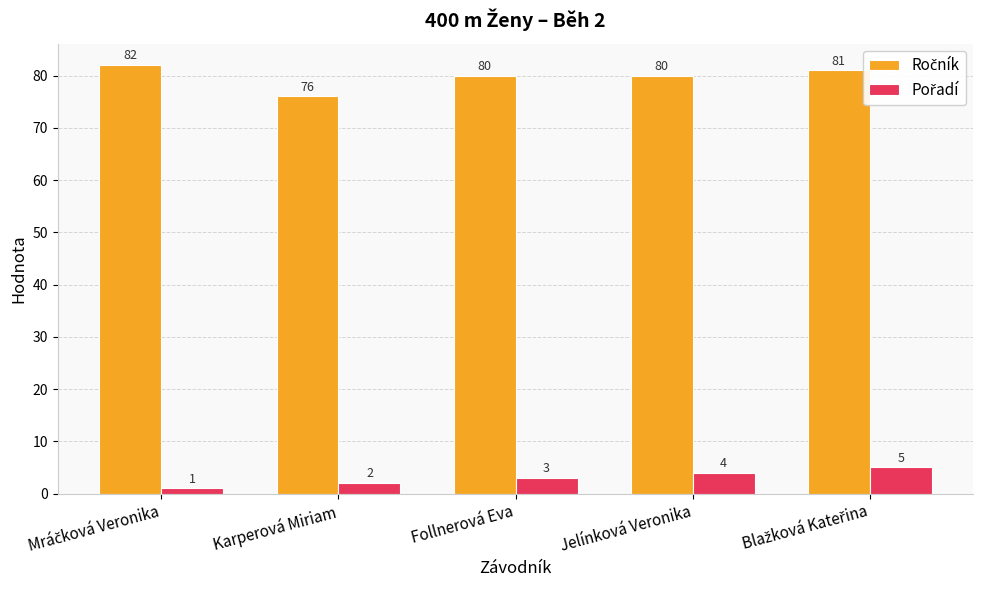

What is the spread (max minus min) of values at Karperová Miriam?

74